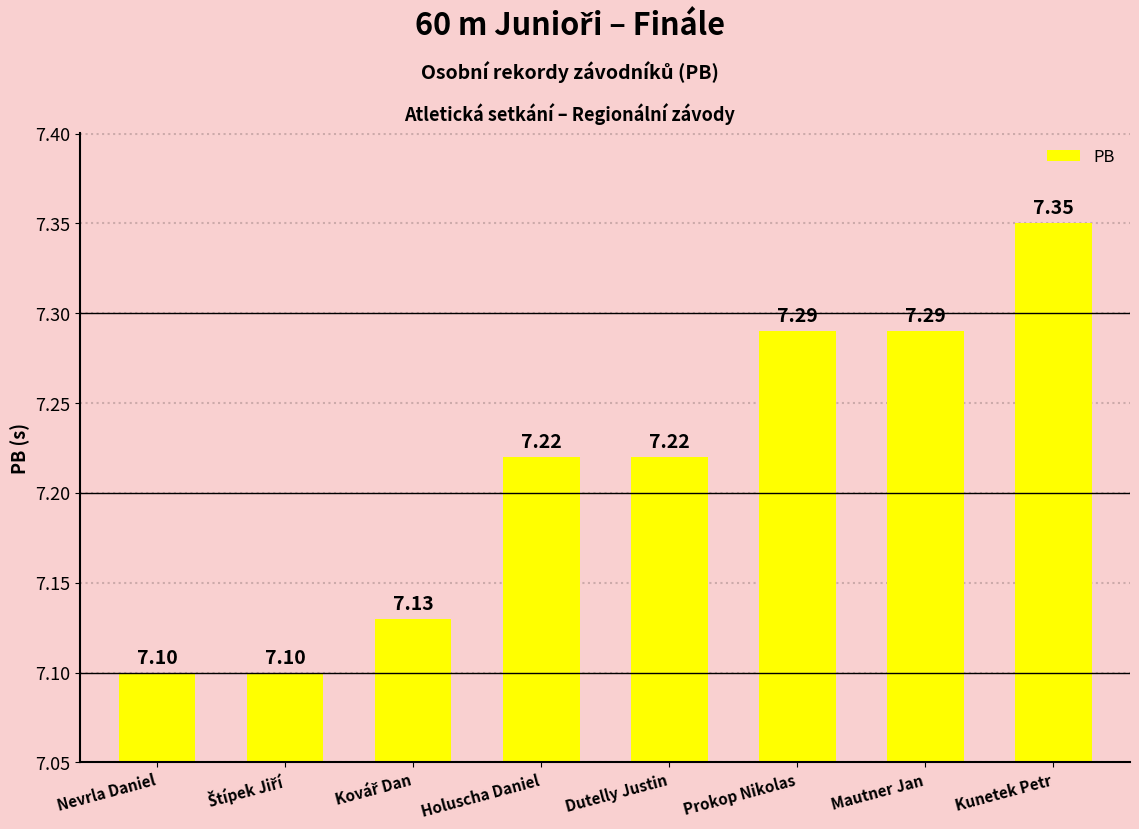

Between Nevrla Daniel and Holuscha Daniel, which is larger?

Holuscha Daniel